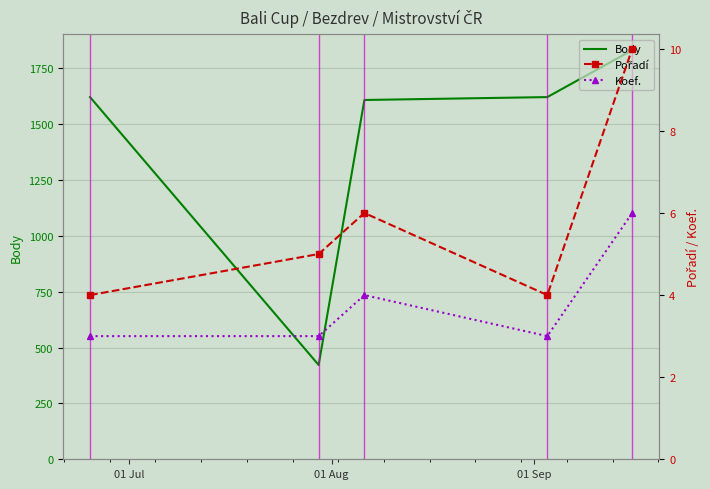

Rank the series by their maximum value, from lowest to highest.

Koef., Pořadí, Body